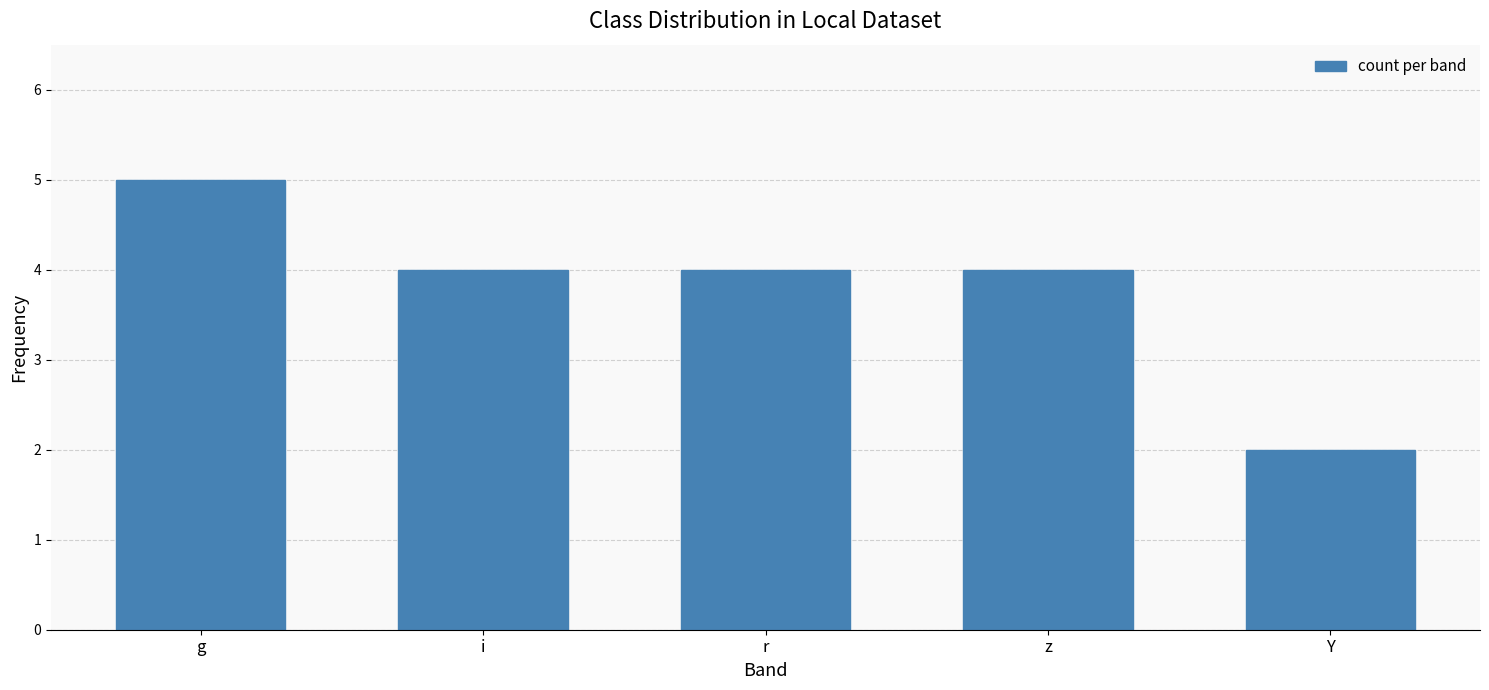

What is the sum of all values?

19